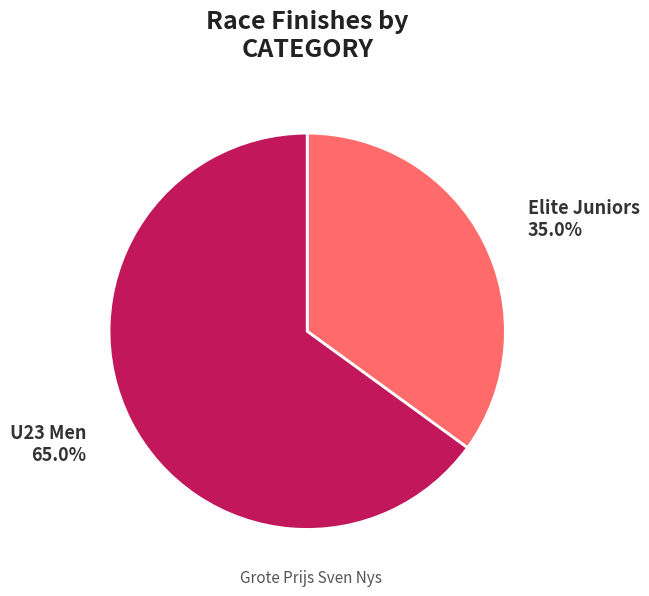

Does U23 Men represent more than half of the total?

Yes